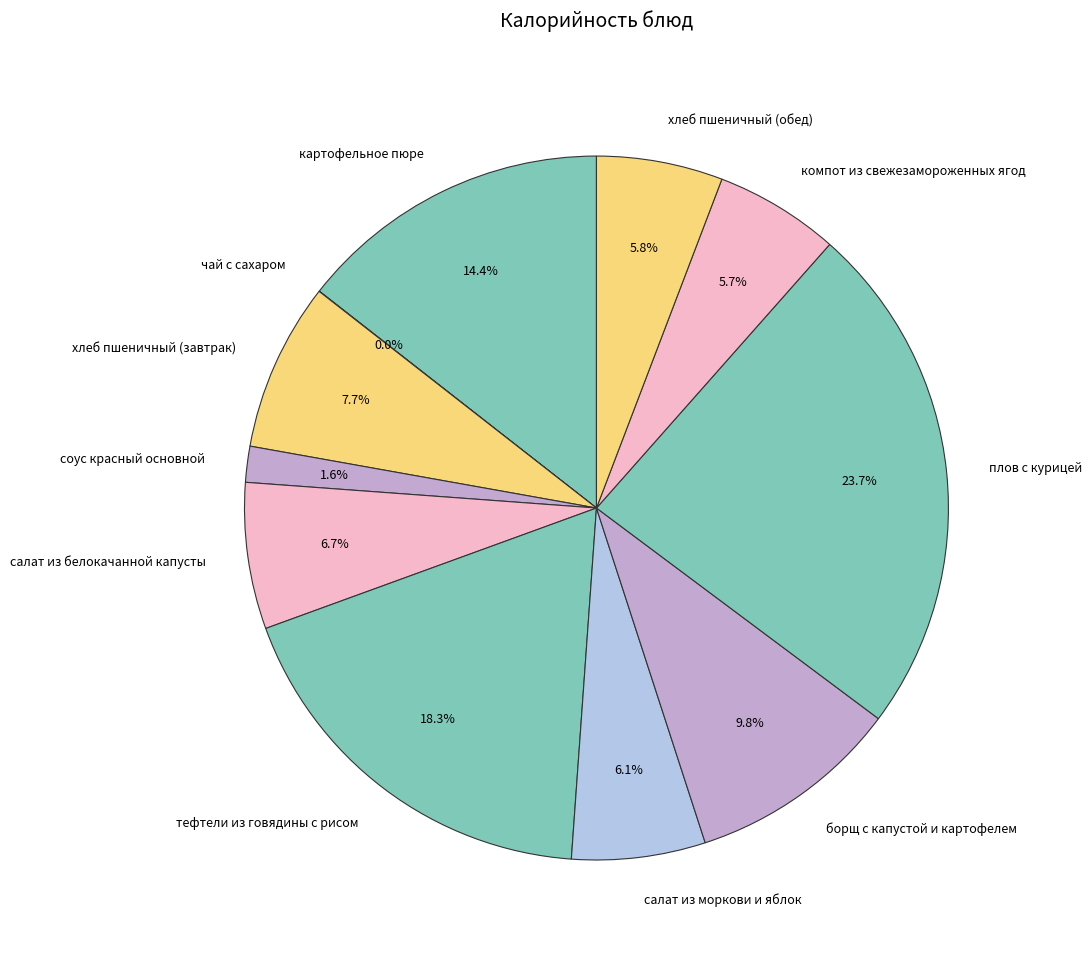

What is the largest slice in the pie chart?

плов с курицей